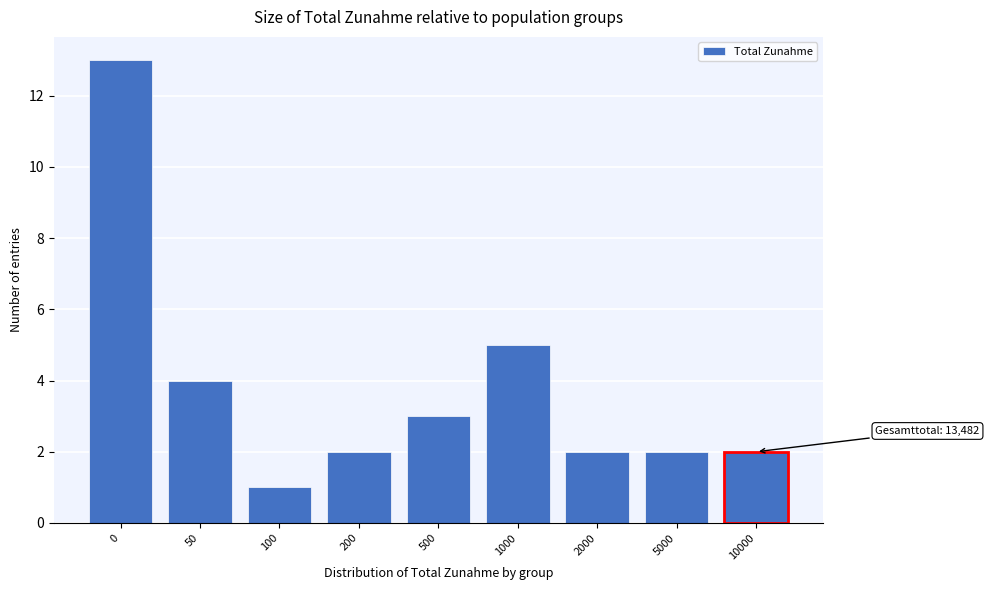

Reading right to left, transcribe all the data shown in this chart.

10000=2	5000=2	2000=2	1000=5	500=3	200=2	100=1	50=4	0=13